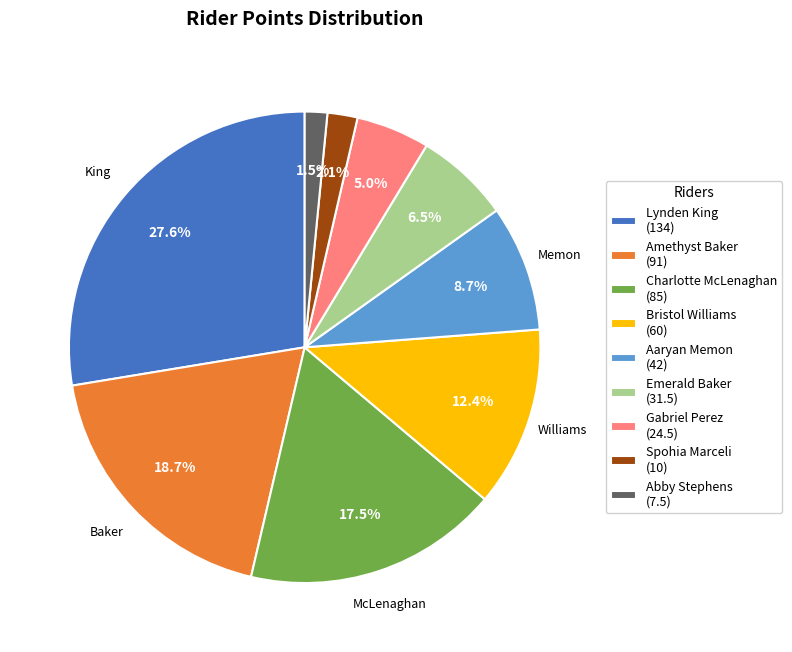

Does Bristol Williams (60) account for over 50% of the chart?

No